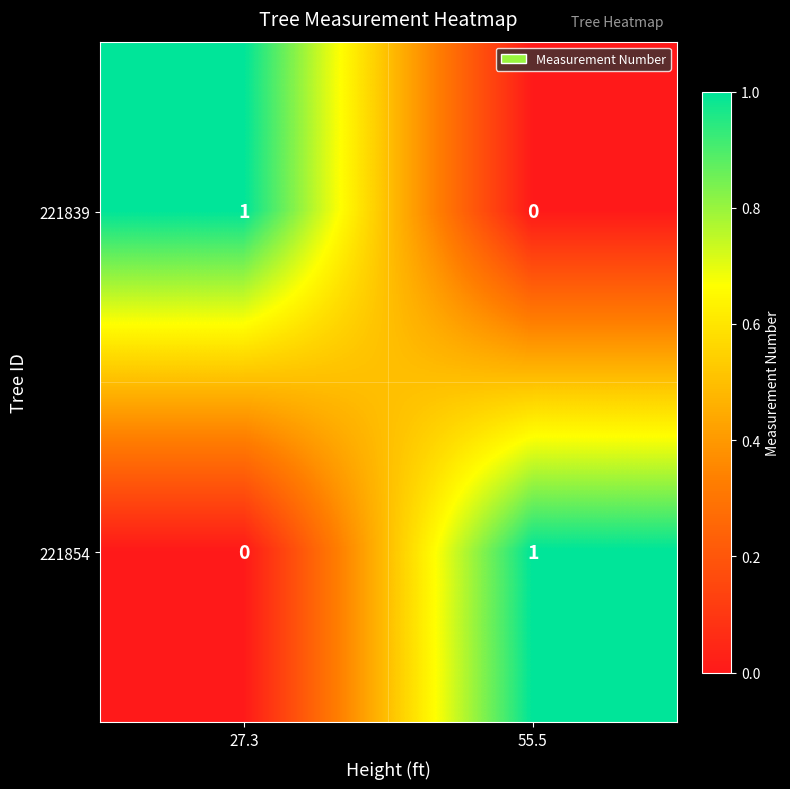

Reading left to right, what are all the values shown in this chart?

221839: 1	0
221854: 0	1